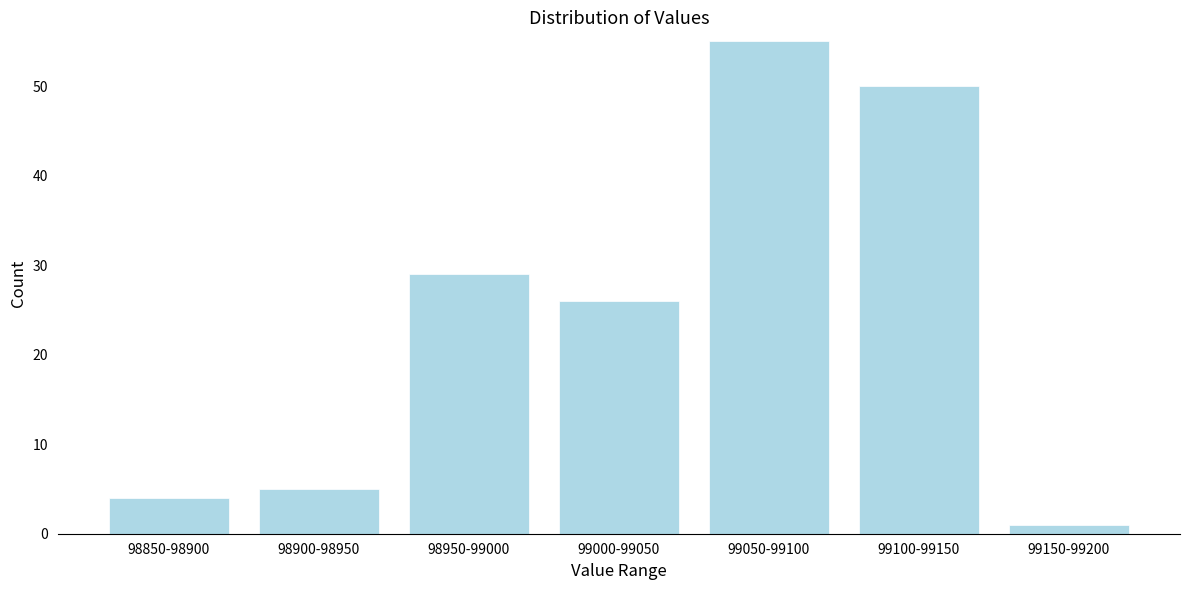

Reading left to right, what are all the values shown in this chart?

98850-98900=4	98900-98950=5	98950-99000=29	99000-99050=26	99050-99100=55	99100-99150=50	99150-99200=1